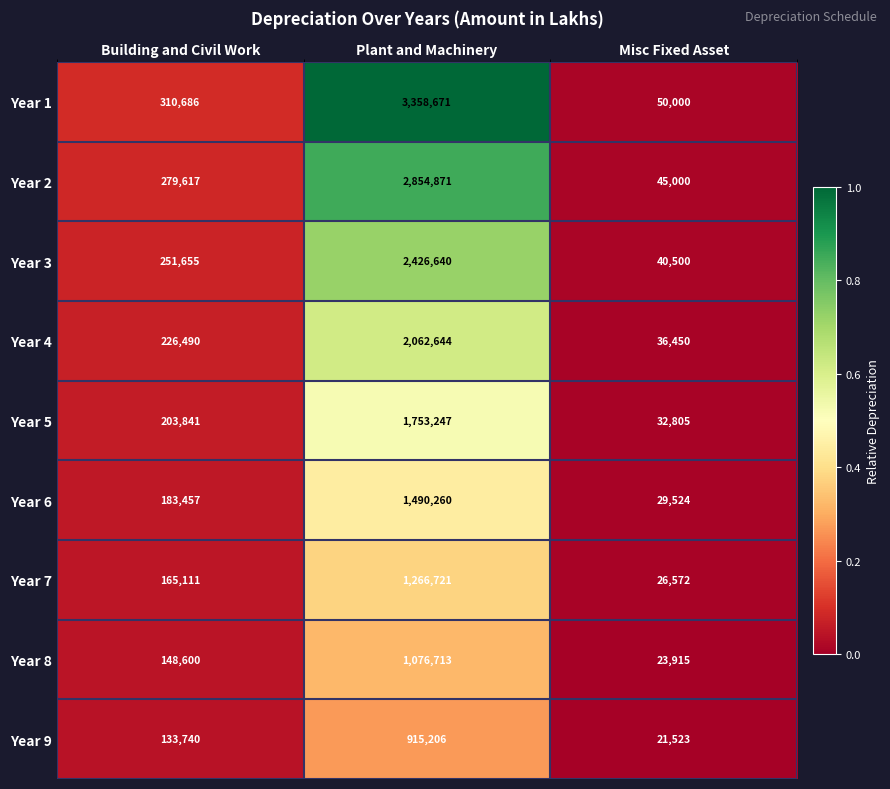

Which series has the largest range (max minus min)?

Year 1